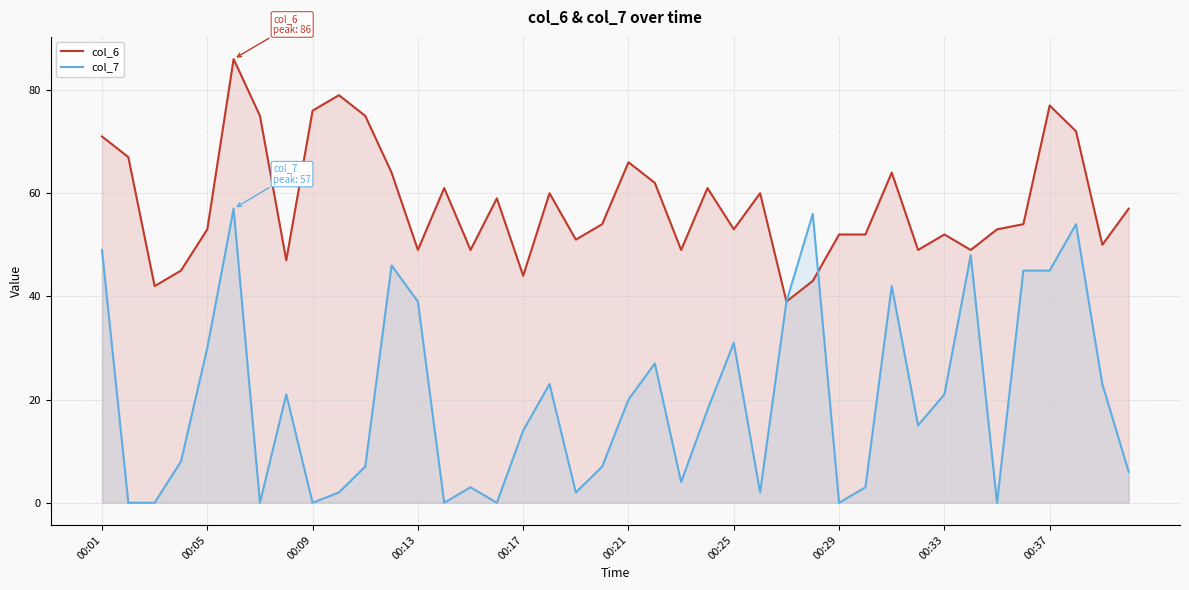

What is the average value of the col_7 series?

20